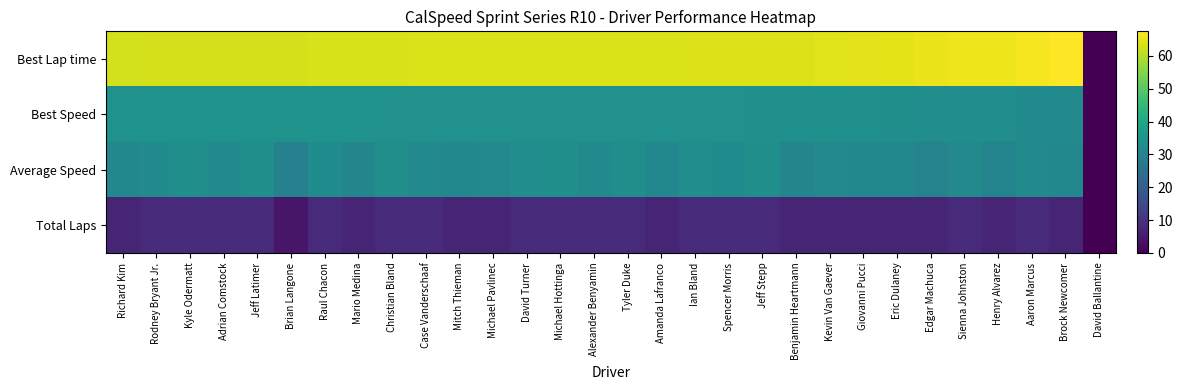

Rank the series at David Ballantine from lowest to highest value.

Best Lap time, Best Speed, Average Speed, Total Laps